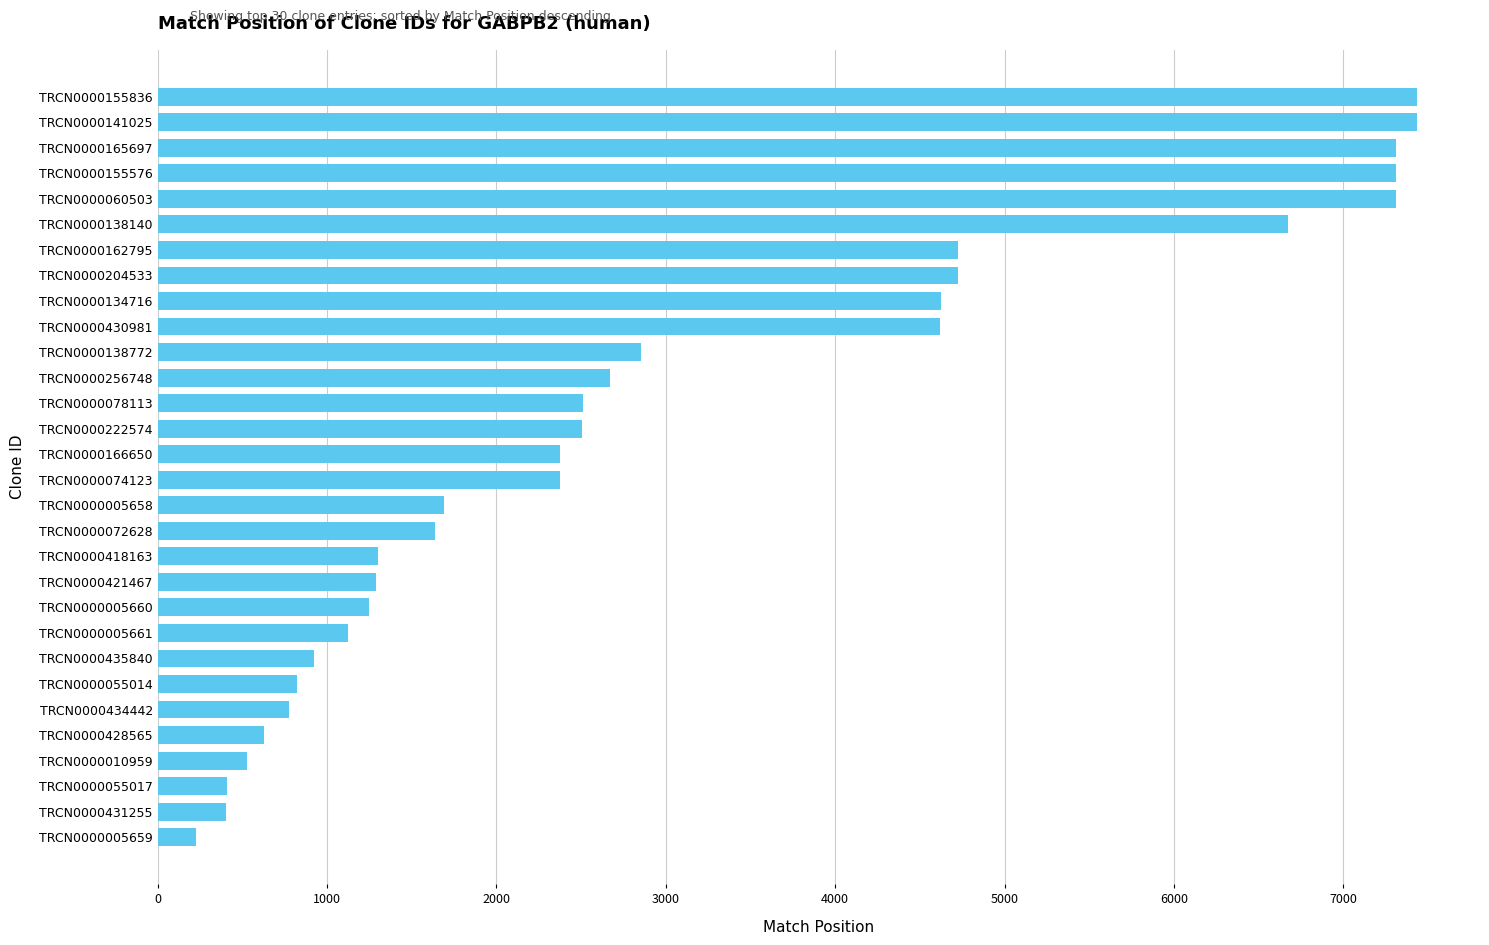

The chart shows a value of 1125 at TRCN0000005661. True or false?

True